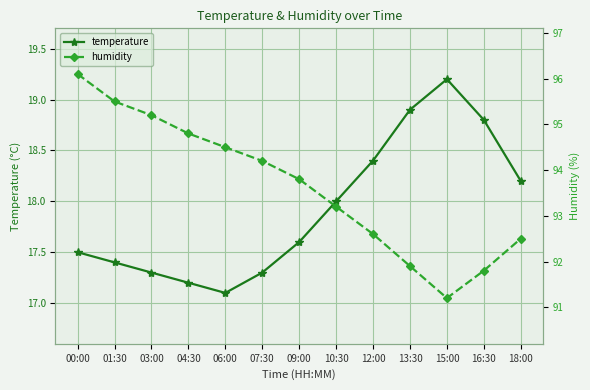

How many series are shown in this chart?

2